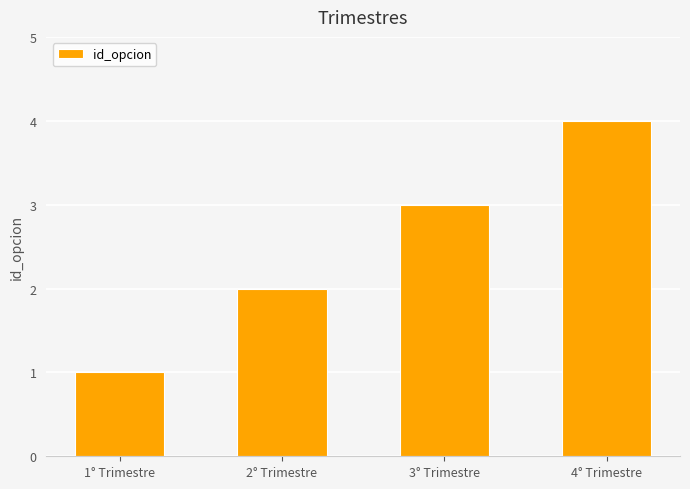

Rank the categories by value from highest to lowest.

4° Trimestre, 3° Trimestre, 2° Trimestre, 1° Trimestre